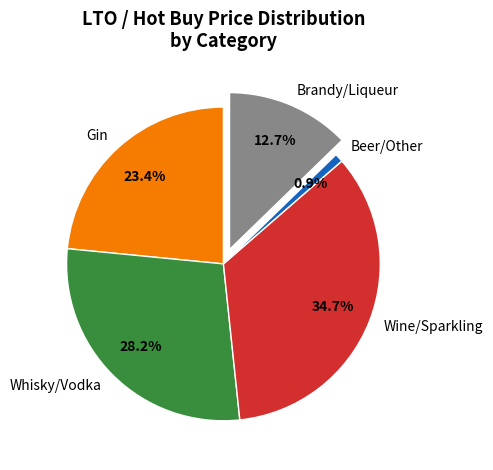

What is the largest slice in the pie chart?

Wine/Sparkling